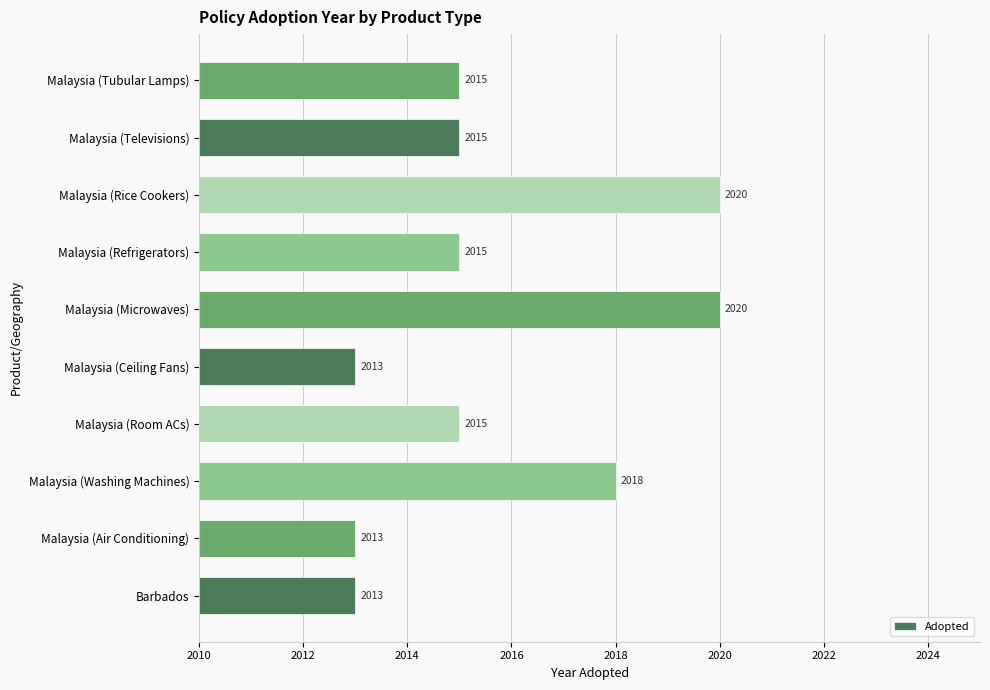

Count the values in the range 2013 to 2018.

8